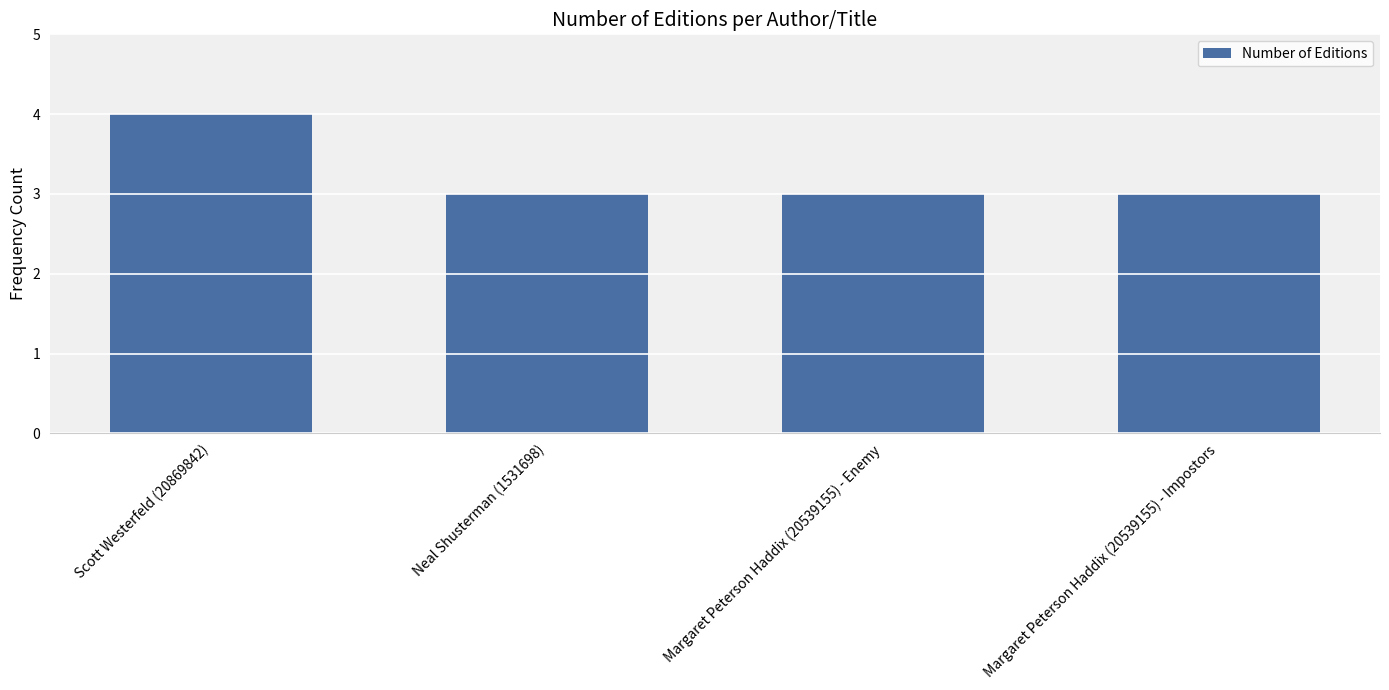

What position from the right is Margaret Peterson Haddix (20539155) - Enemy?

2